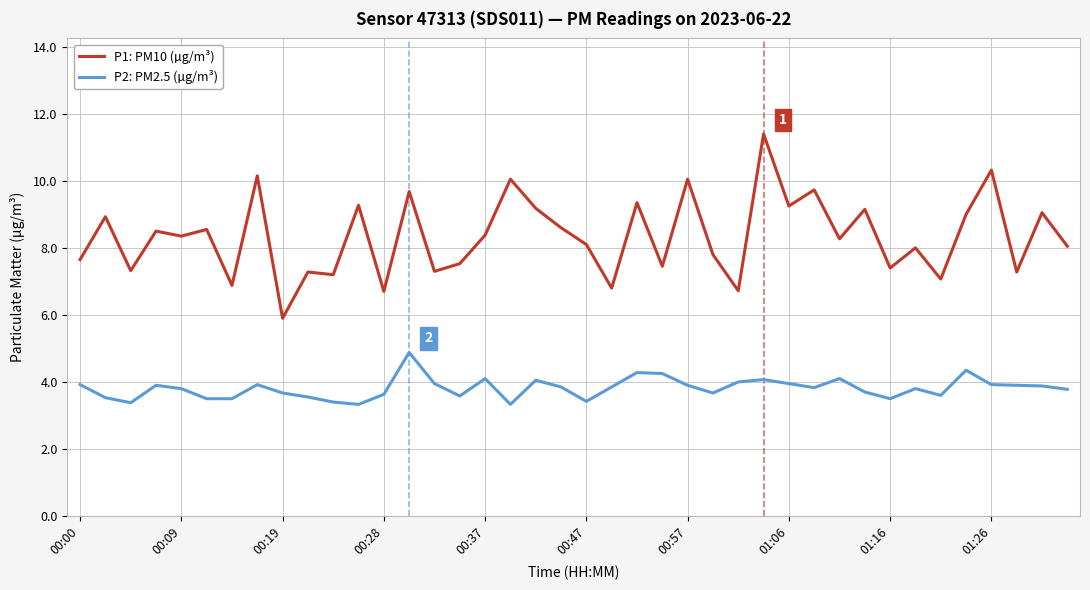

What is the average value of the P1: PM10 (µg/m³) series?

8.3